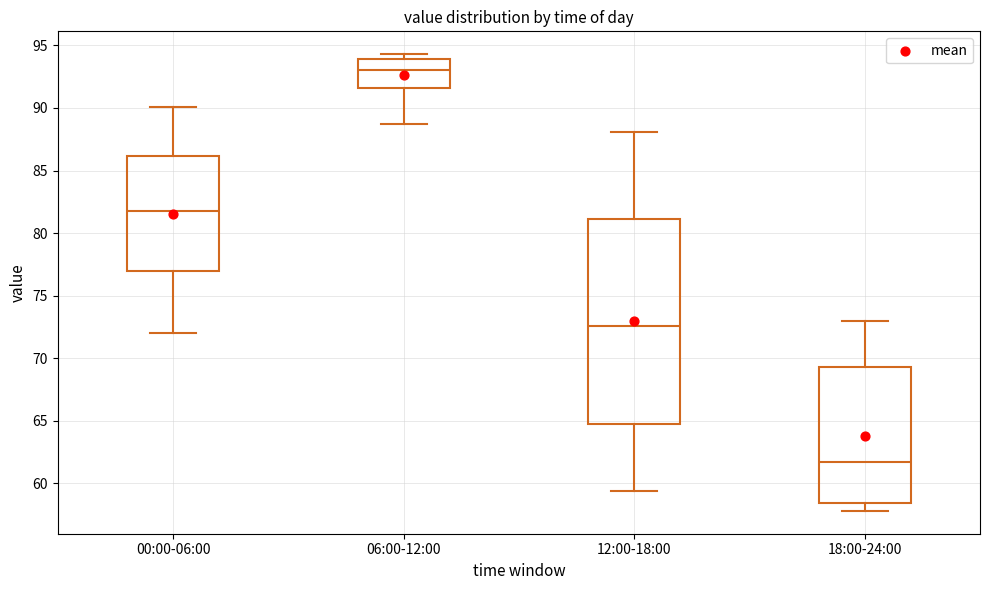

Which box has the lowest median line?

18:00-24:00